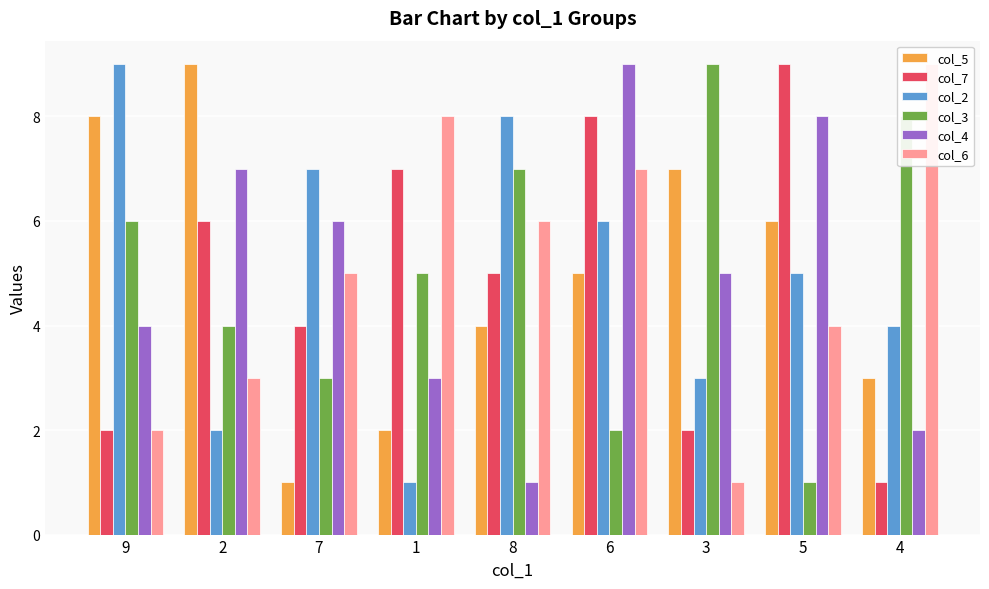

What is the greatest value displayed?

9